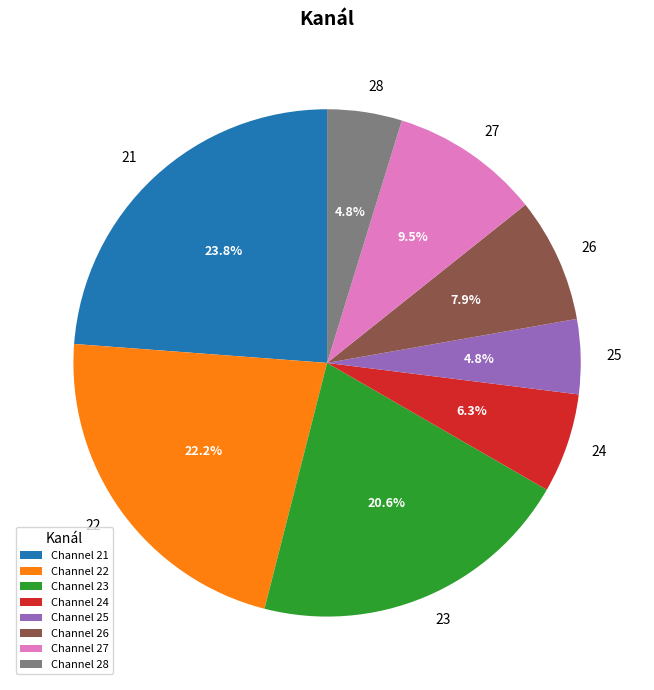

Between 27 and 23, which is larger?

23